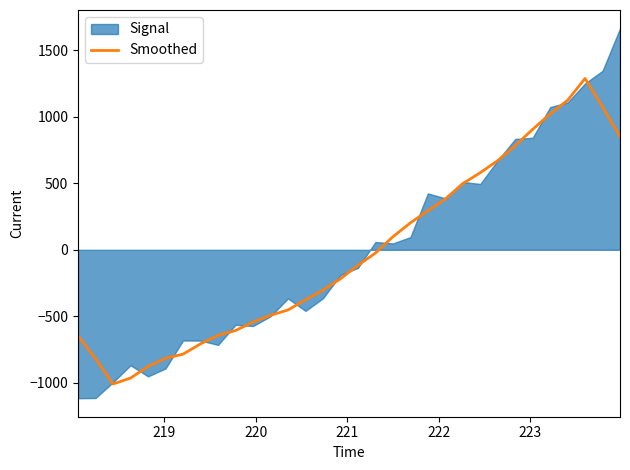

What is the sum of all values?

-617.3